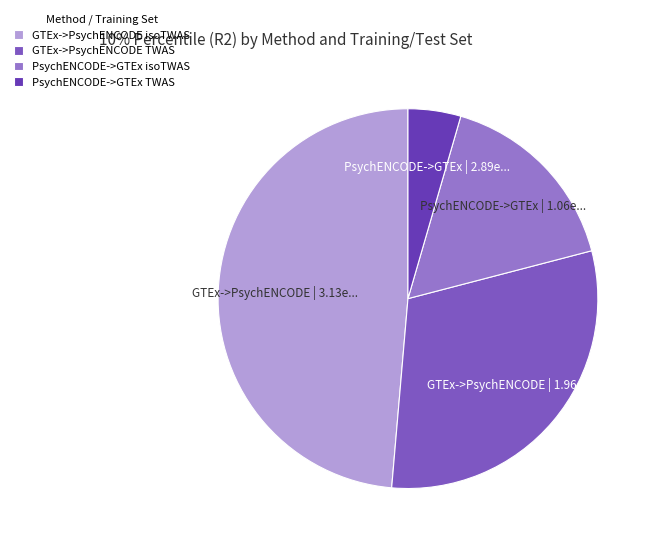

How many segments does this pie chart have?

4